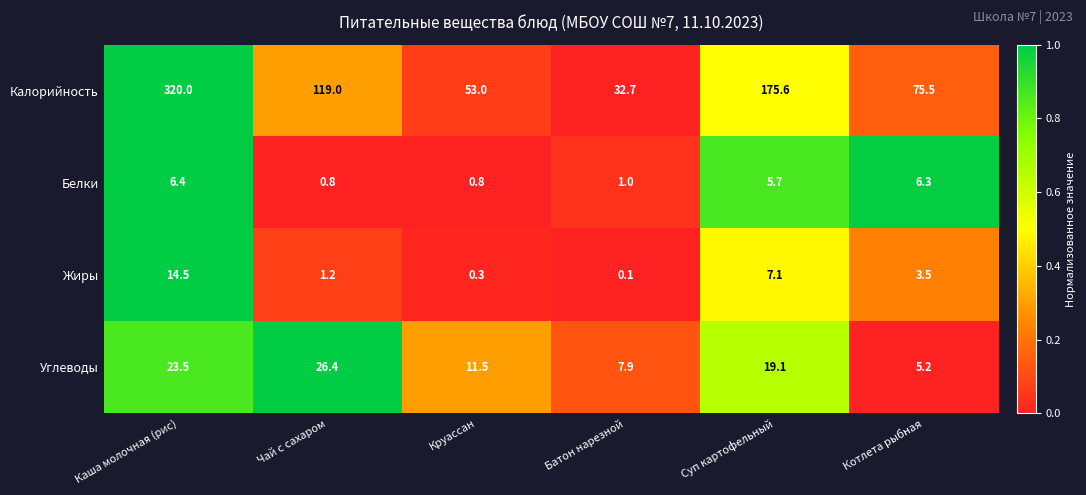

What is the sum of the Калорийность values at Круассан and Каша молочная (рис)?

373.0